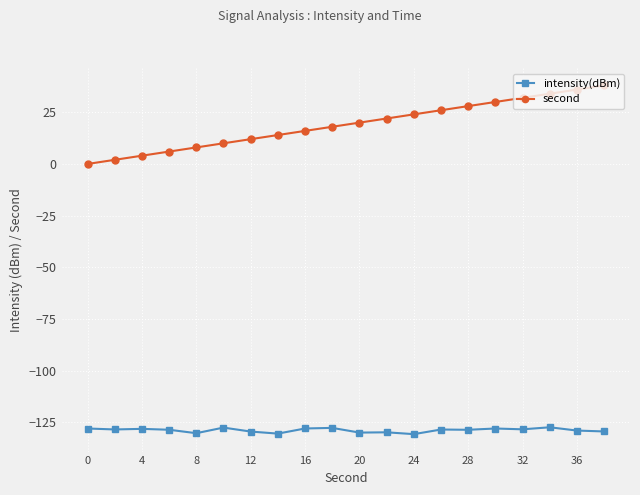

Which series has the largest total across all categories?

second